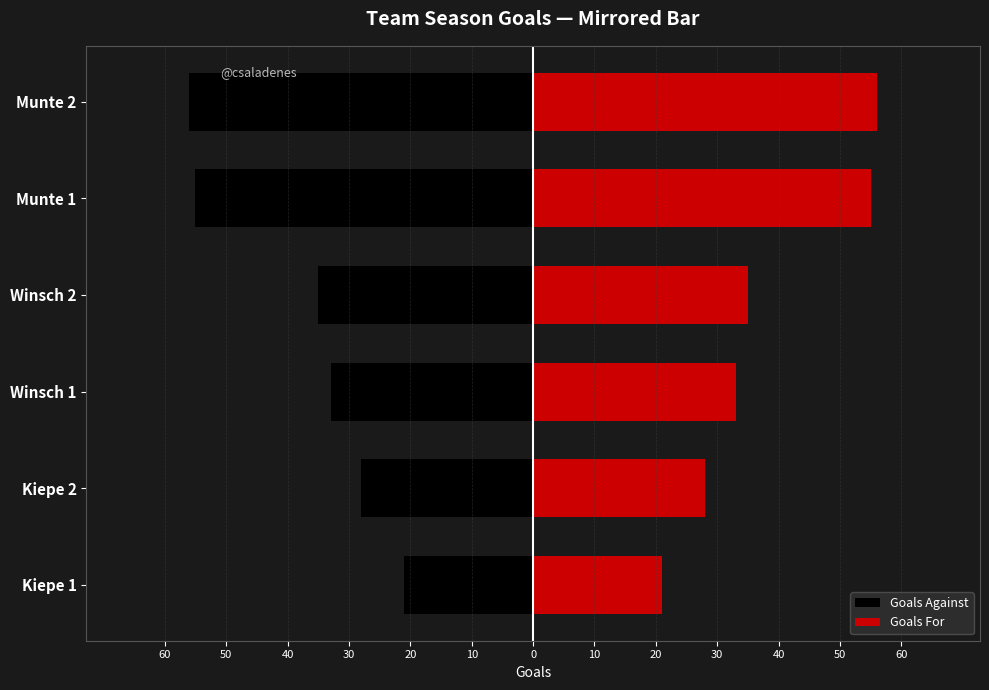

How many data points in Goals Against are above -33?

2